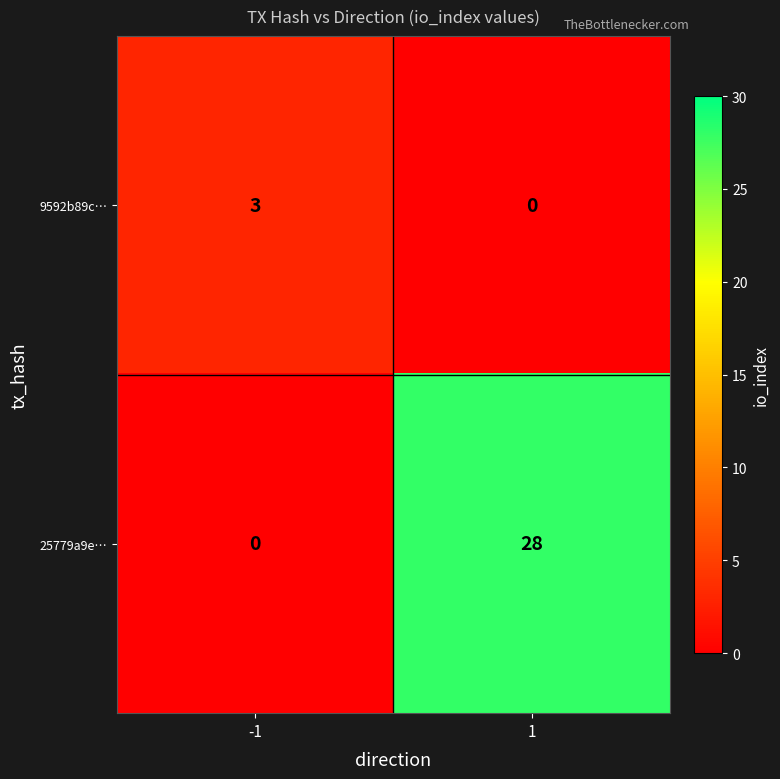

Read the 25779a9e… value at 1, to the nearest 5.

30